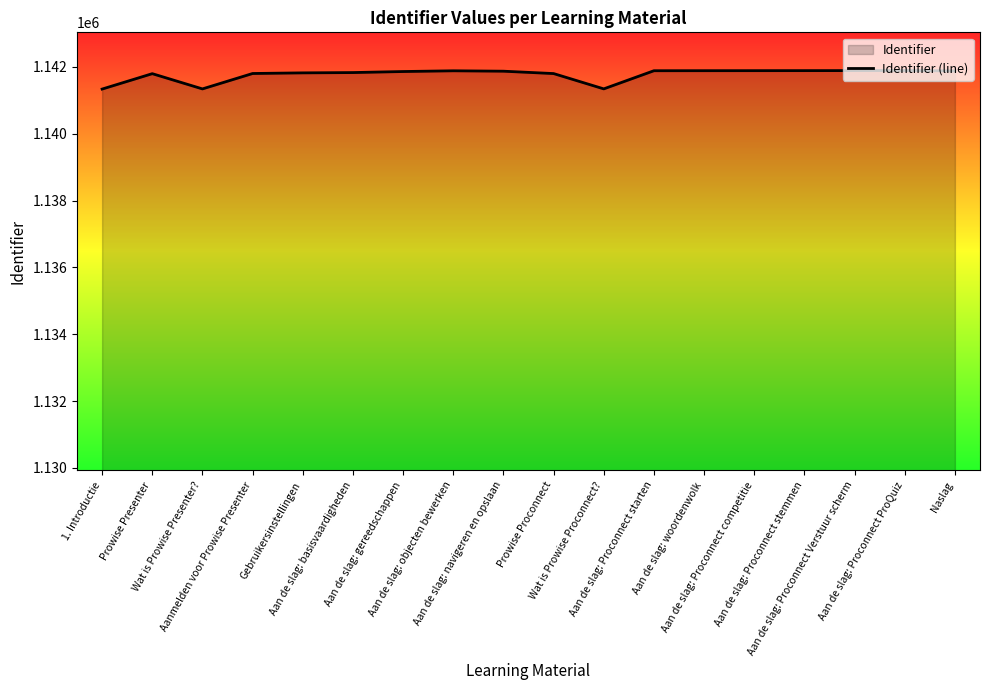

Where is the data nearest to the value 1141616?

Prowise Presenter